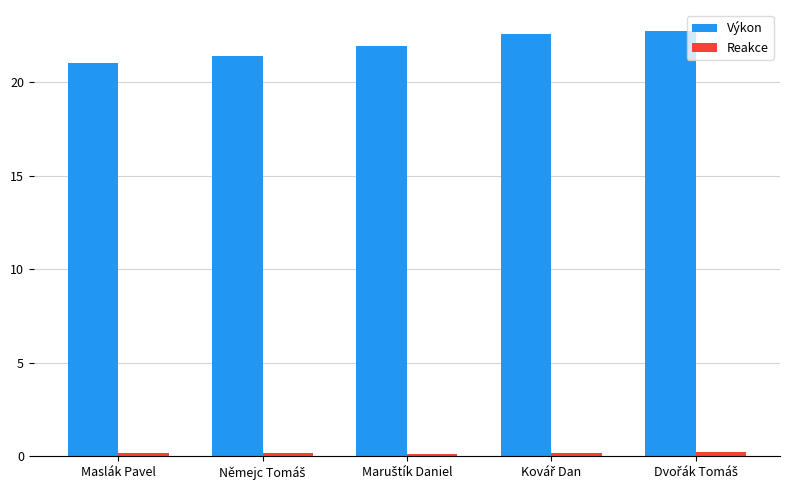

Which series has the widest spread of values?

Výkon